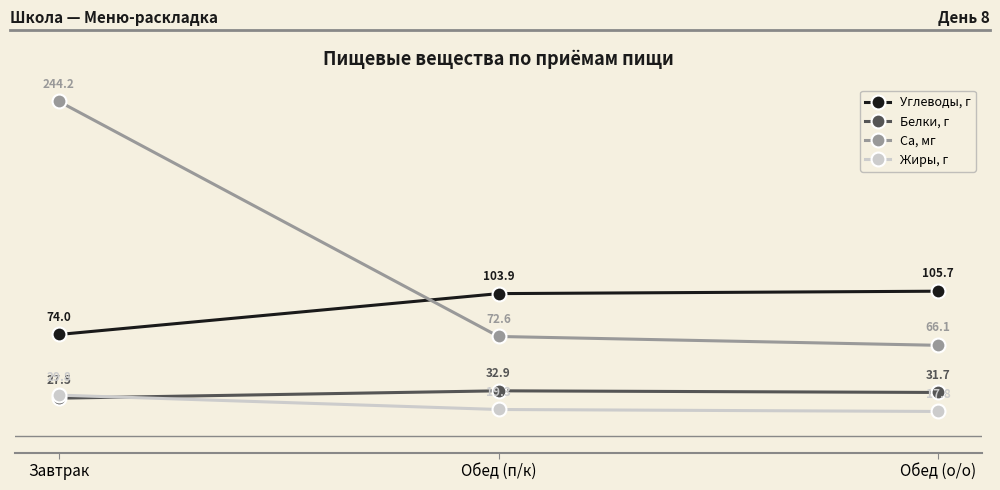

What is the label of the 3rd point from the left?

Обед (о/о)